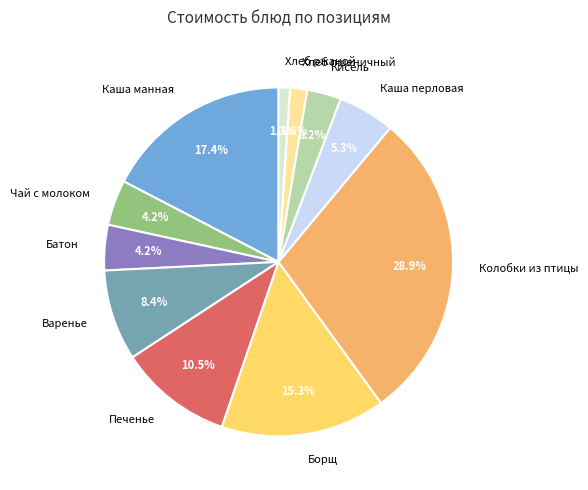

Does Каша манная account for over 50% of the chart?

No